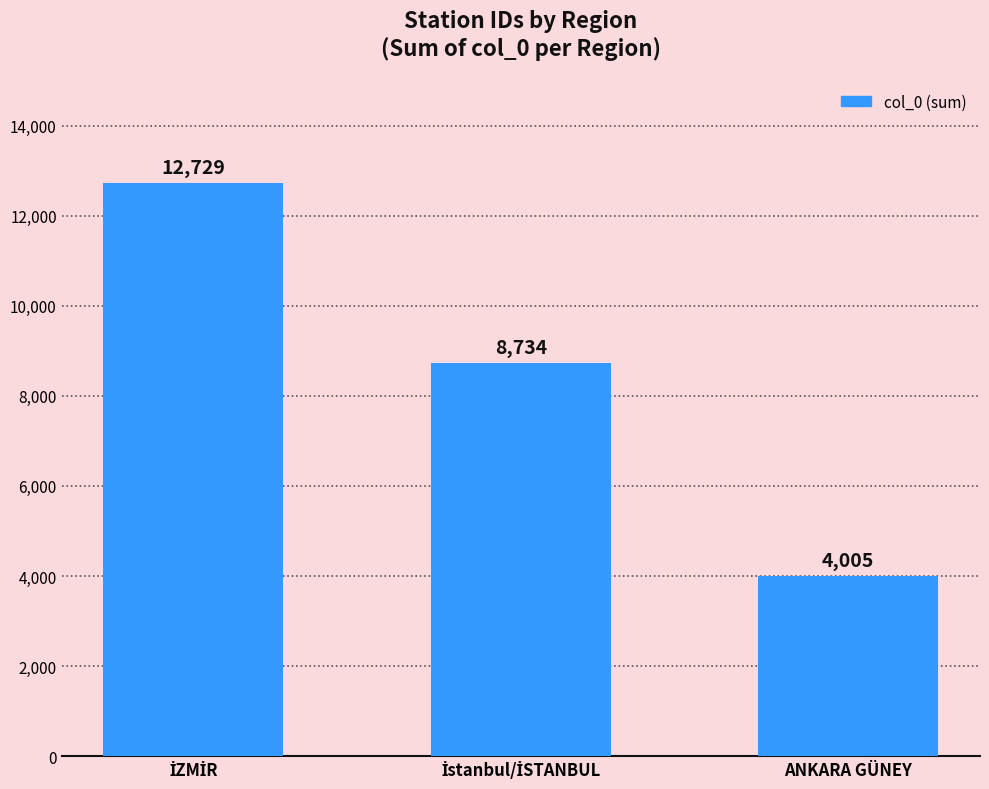

The value at ANKARA GÜNEY is 1530. True or false?

False